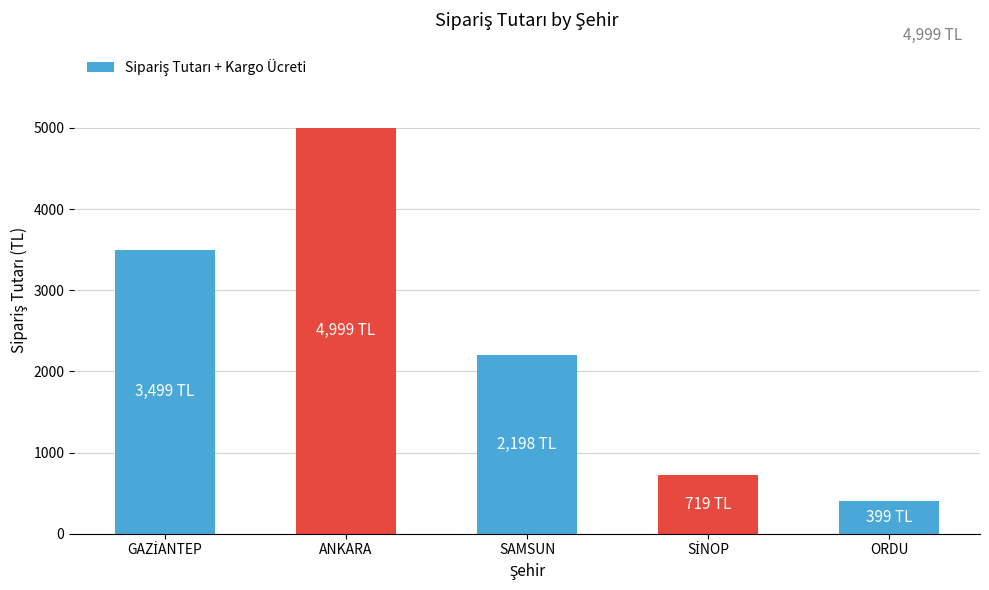

Is it true that the value at ORDU is 642?

False